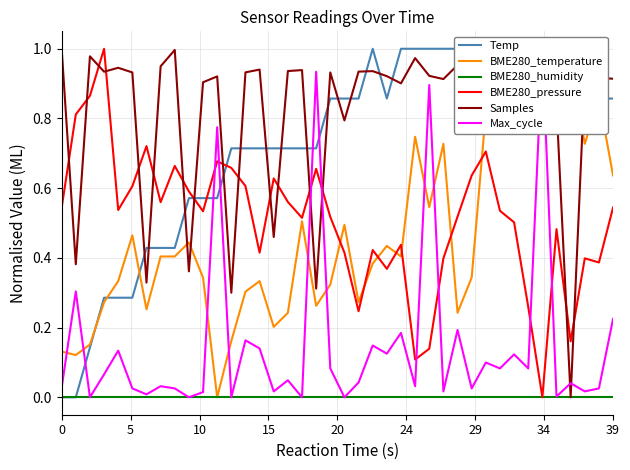

What is the total value across all series at 33?

3.2